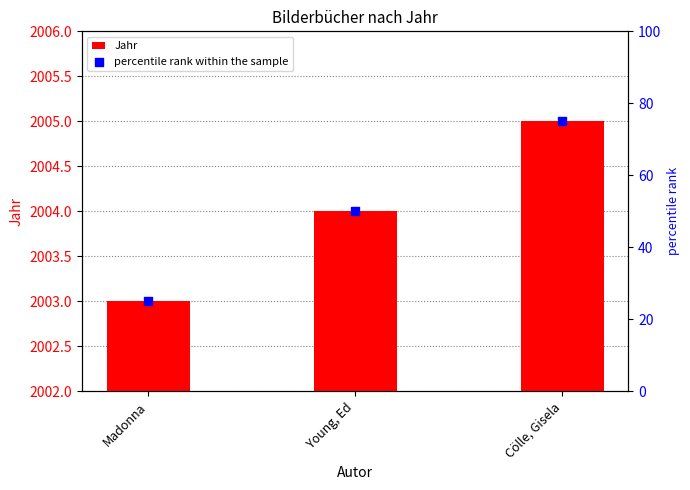

At how many categories does at least one series exceed 521?

3